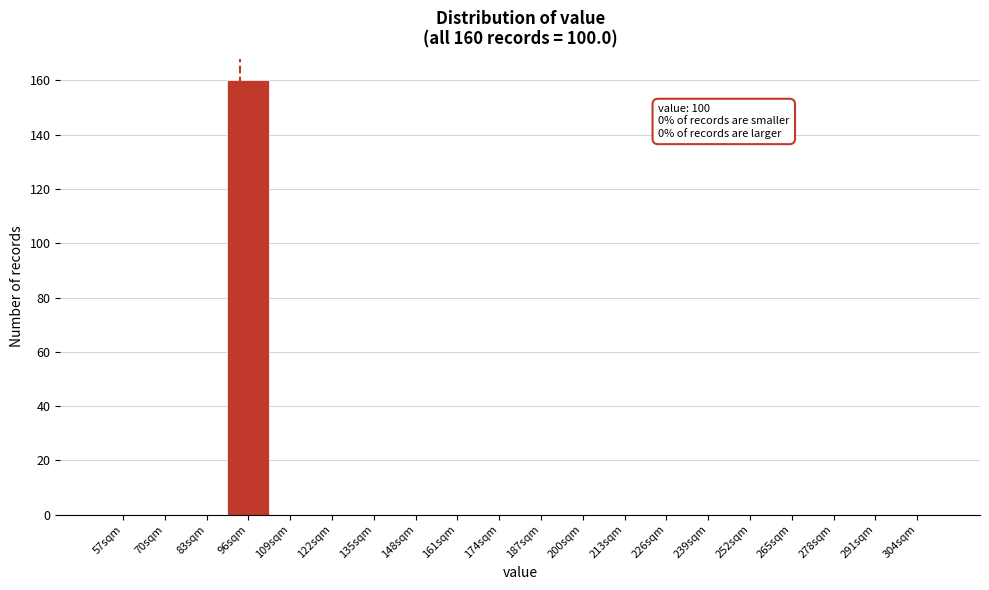

Reading right to left, what are all the values shown in this chart?

304sqm=0	291sqm=0	278sqm=0	265sqm=0	252sqm=0	239sqm=0	226sqm=0	213sqm=0	200sqm=0	187sqm=0	174sqm=0	161sqm=0	148sqm=0	135sqm=0	122sqm=0	109sqm=0	96sqm=160	83sqm=0	70sqm=0	57sqm=0